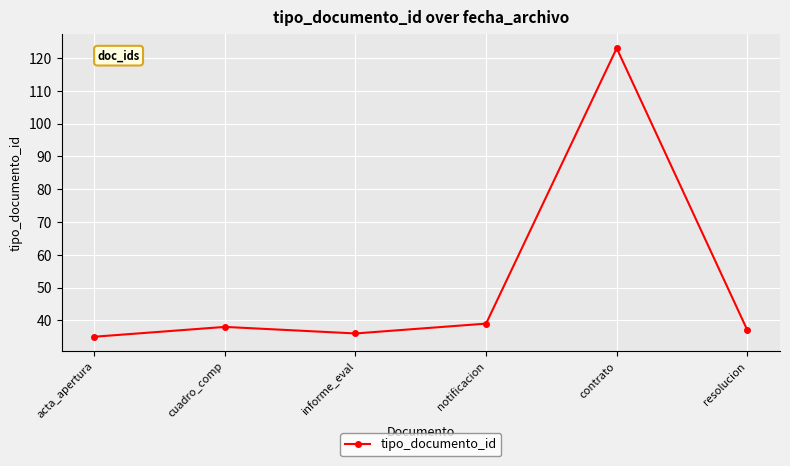

Is it true that the value at informe_eval is 36?

True